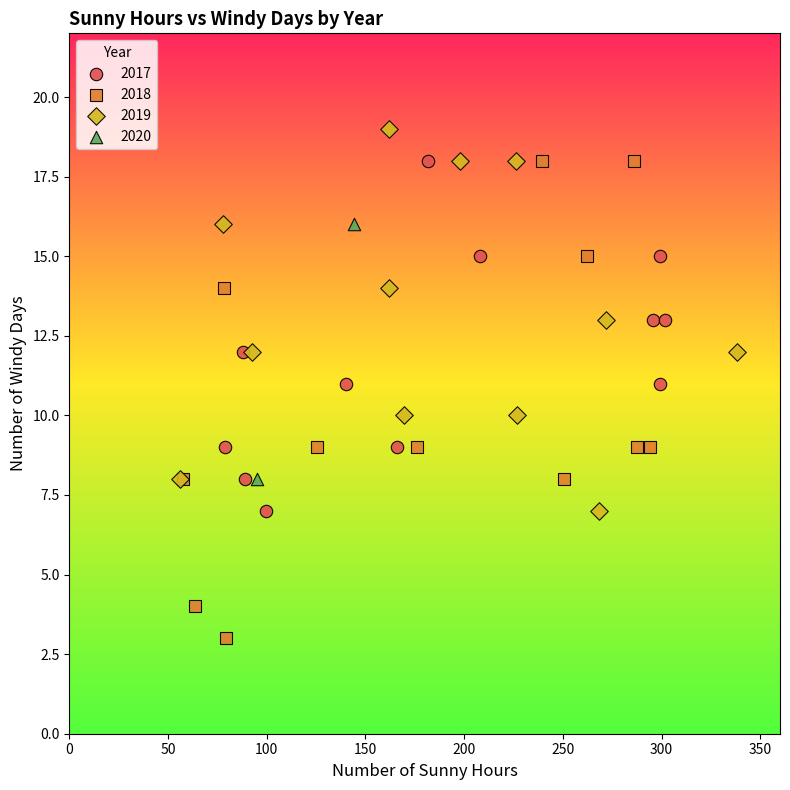

Which series reaches the minimum Y coordinate?

2018